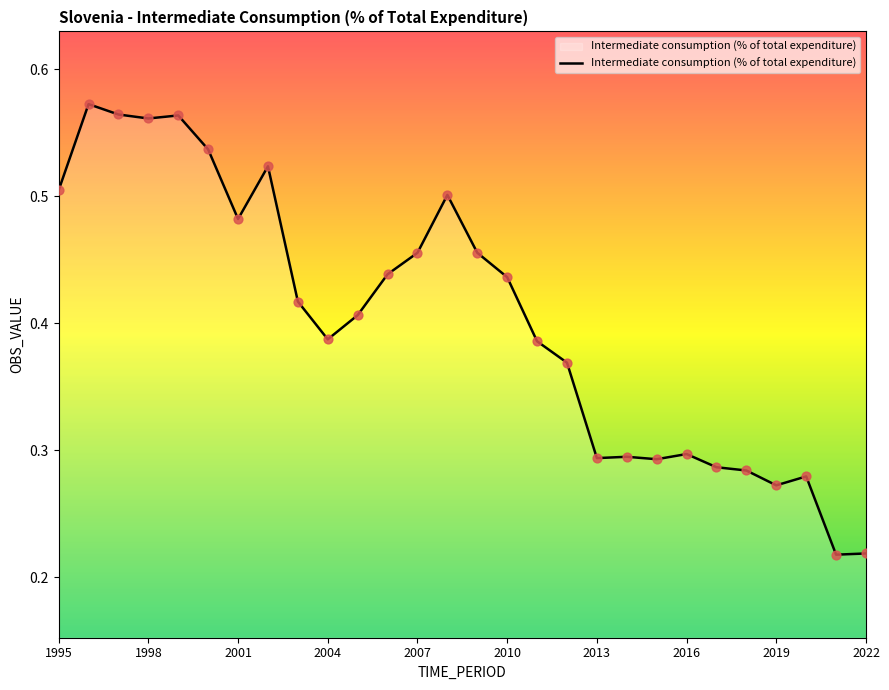

How many lines are shown in the chart?

1